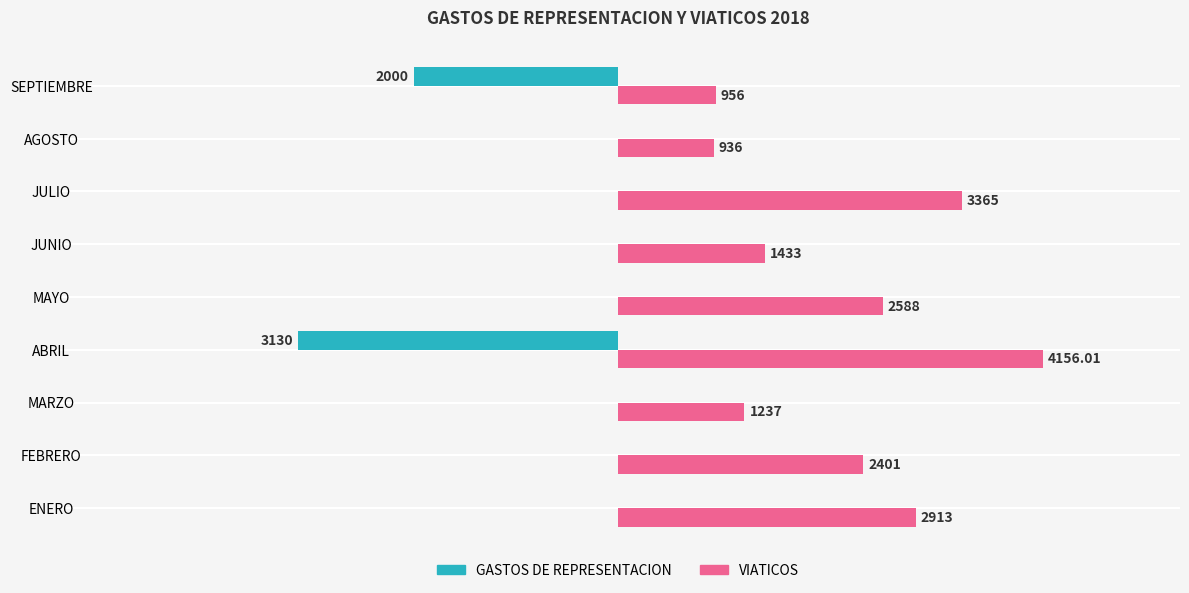

Between MARZO and ABRIL, which series saw the biggest shift?

GASTOS DE REPRESENTACION